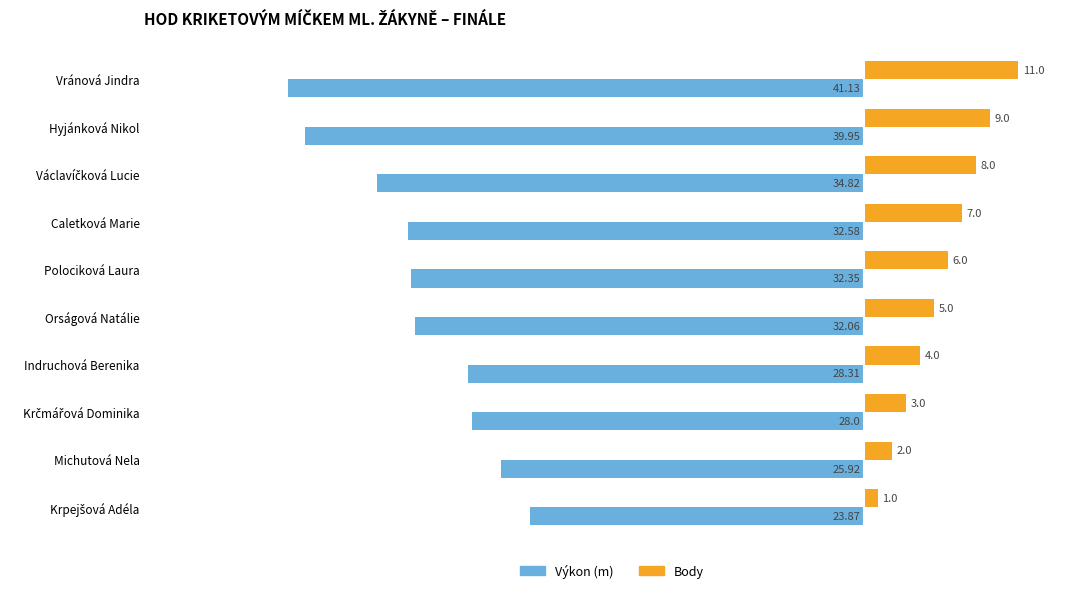

What is the total value across all series at Michutová Nela?

-23.9